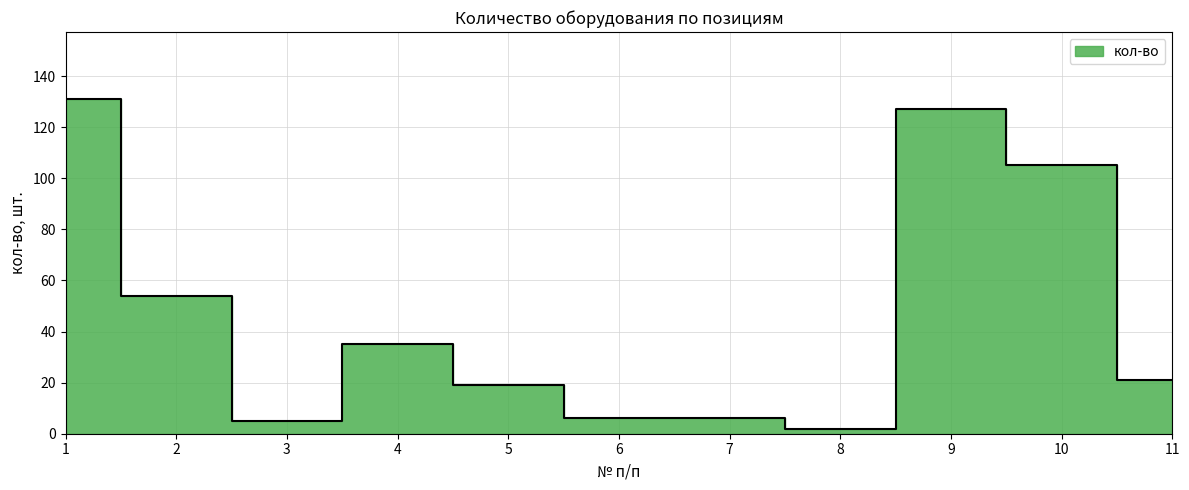

How many data points are above 21?

5